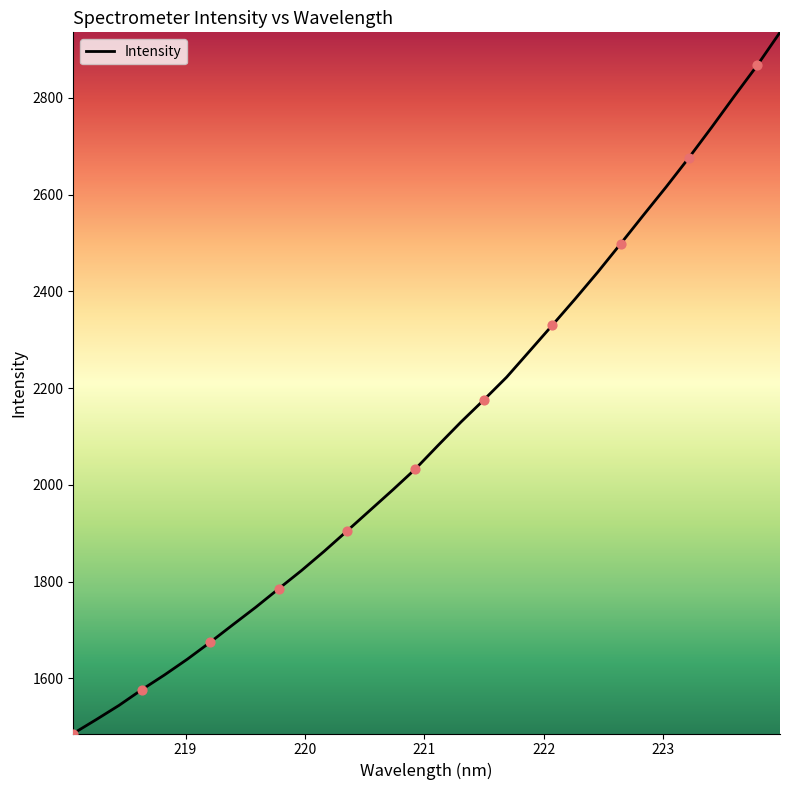

What is the difference between the maximum and minimum values?

1449.6